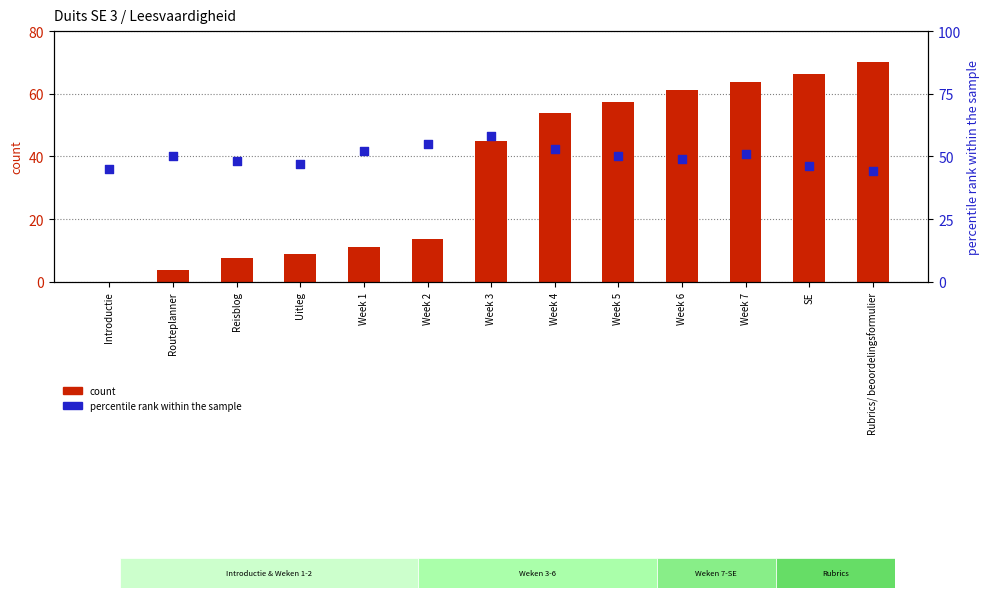

Which series reaches the minimum Y coordinate?

count